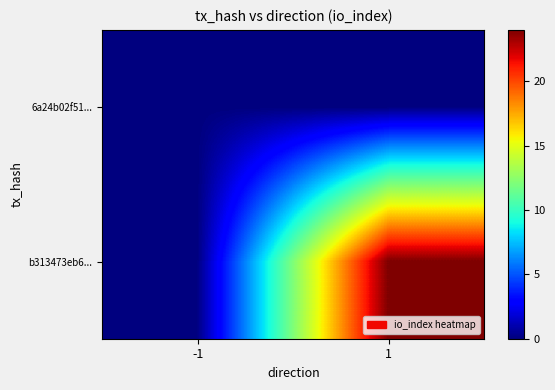

Reading left to right, transcribe all the data shown in this chart.

6a24b02f51...: -1=0	1=0
b313473eb6...: -1=0	1=24